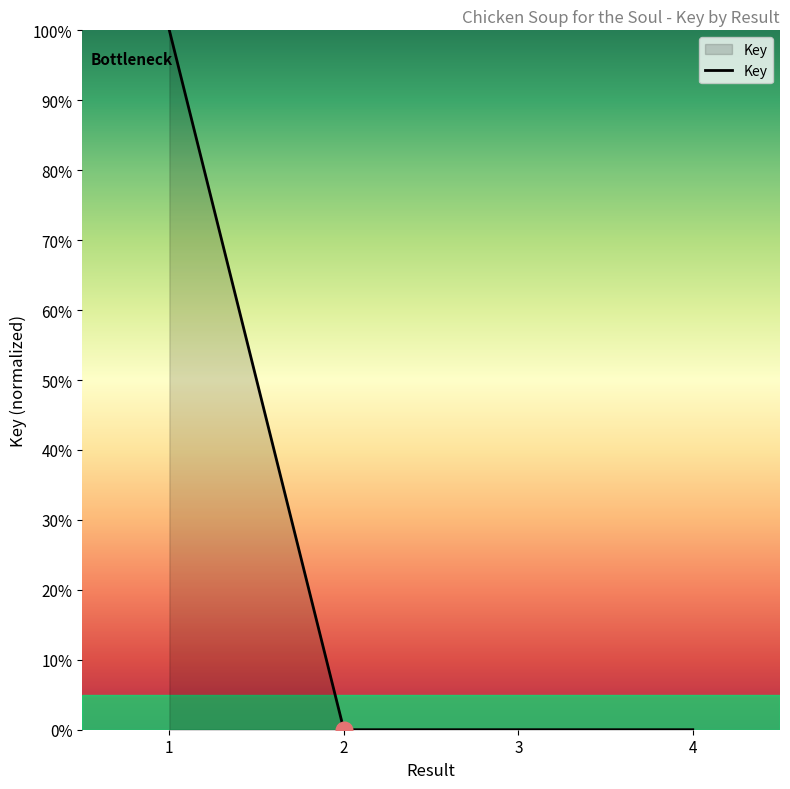

True or false: the data shows 132.7 at 1.

False